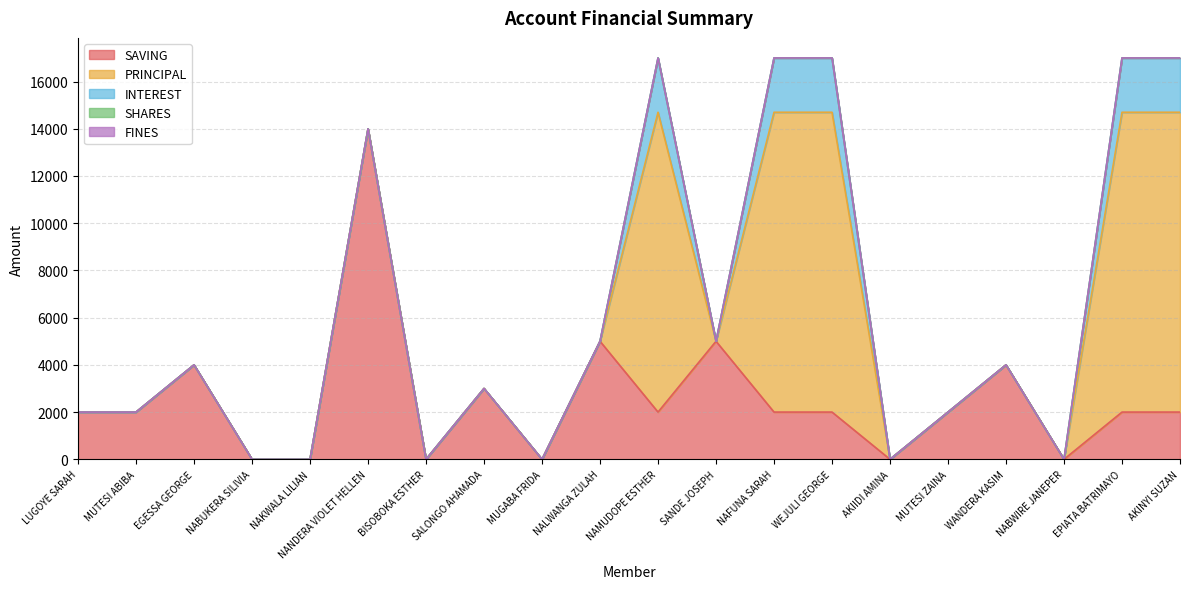

The value of SHARES at NABUKERA SILIVIA is 0. True or false?

True